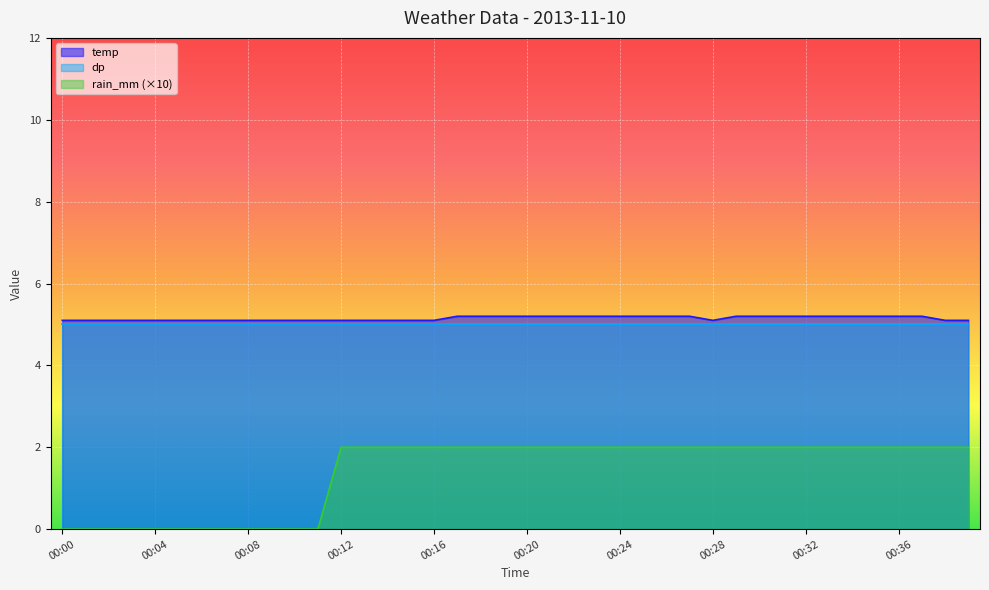

What is the greatest value displayed?

5.2